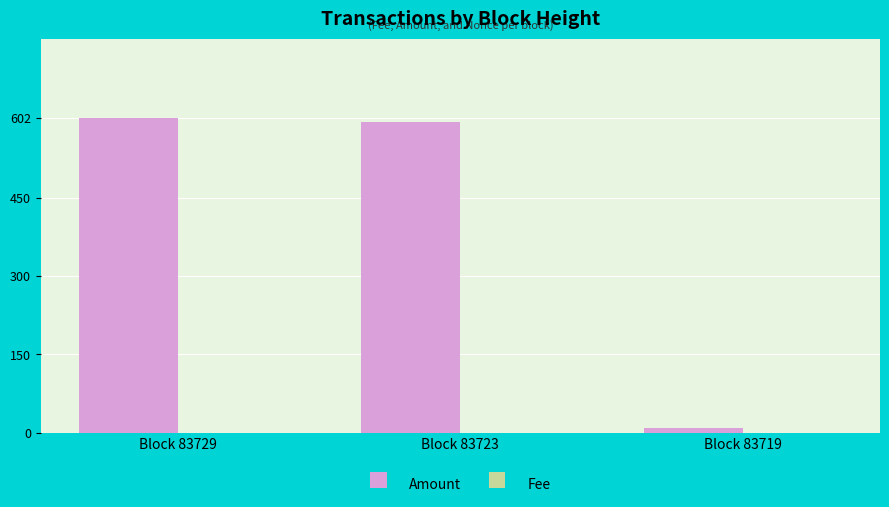

At which label is Amount closest to 306?

Block 83723